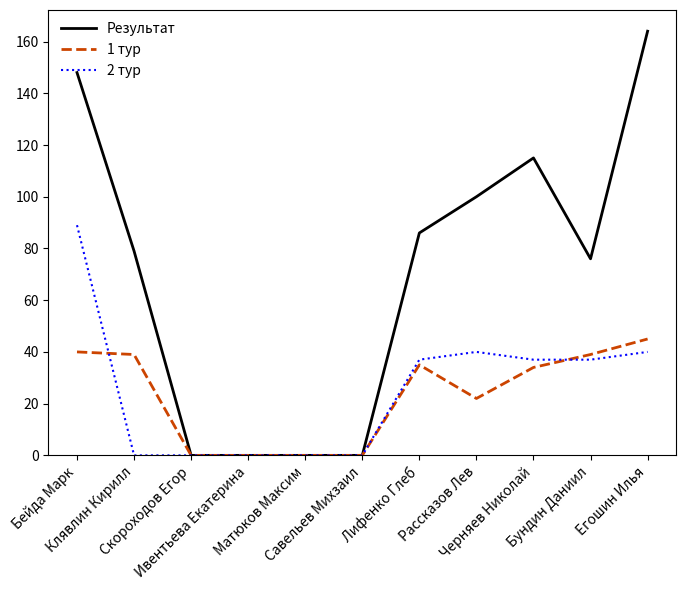

Rank the series by their maximum value, from highest to lowest.

Результат, 2 тур, 1 тур